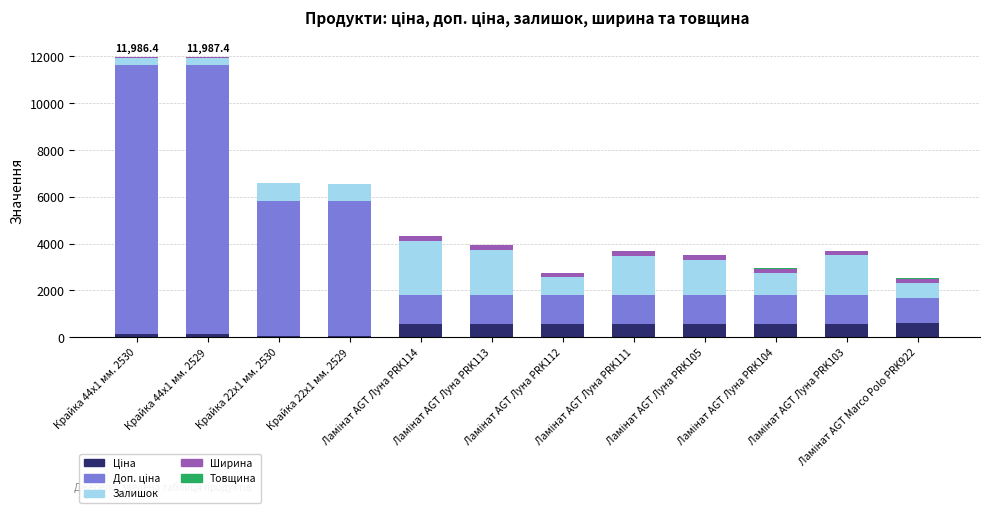

Which series has the largest range (max minus min)?

Доп. ціна